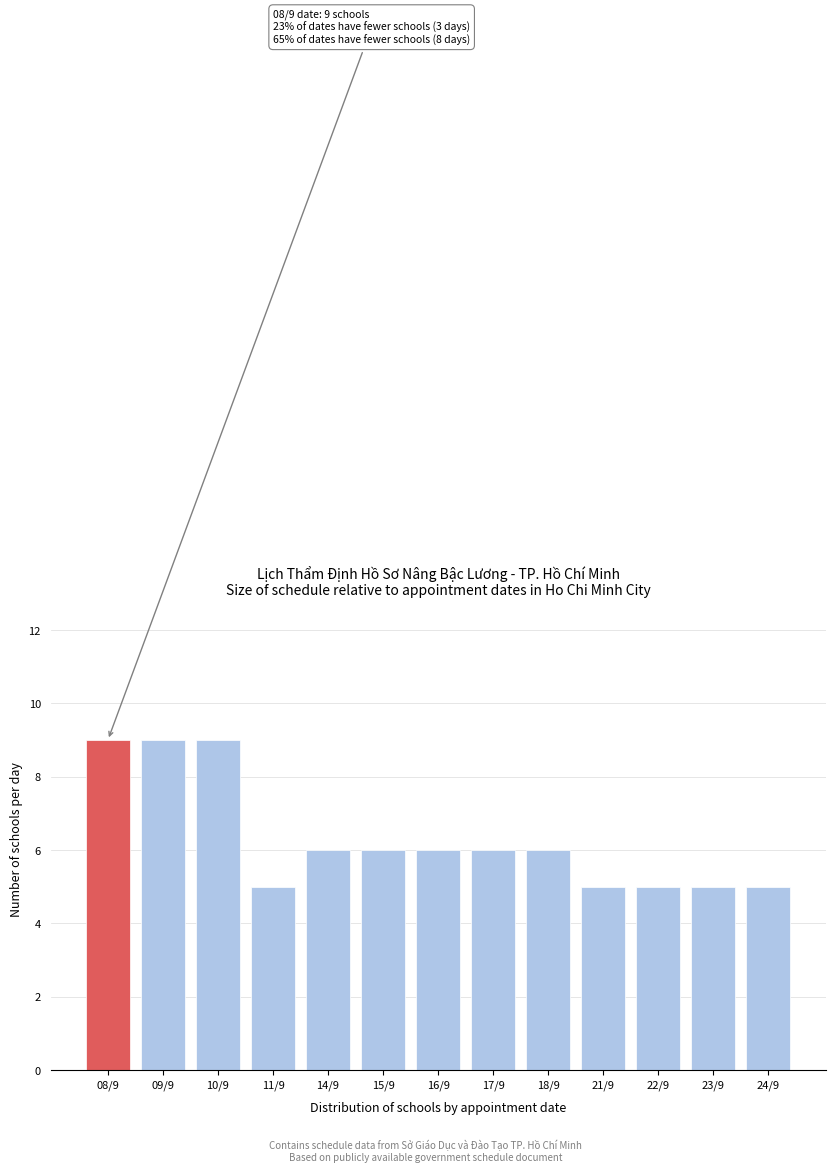

Reading right to left, list all the values displayed in this chart.

5	5	5	5	6	6	6	6	6	5	9	9	9